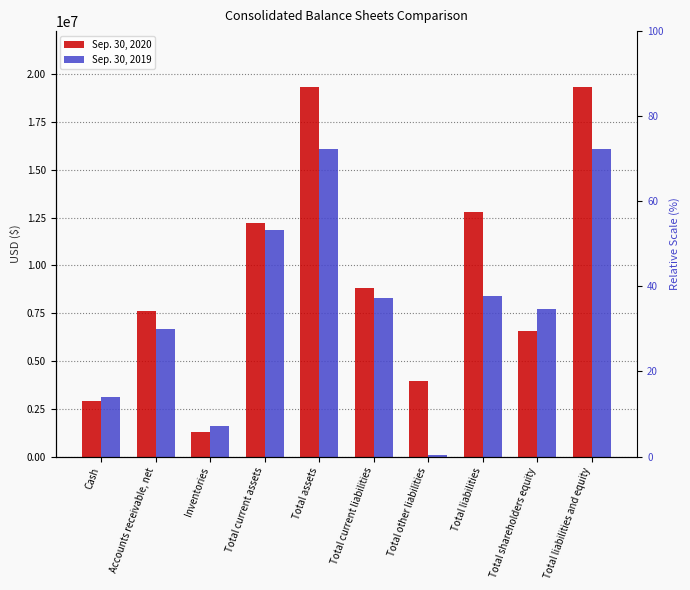

At Total liabilities, list the series in order from largest to smallest.

Sep. 30, 2020, Sep. 30, 2019